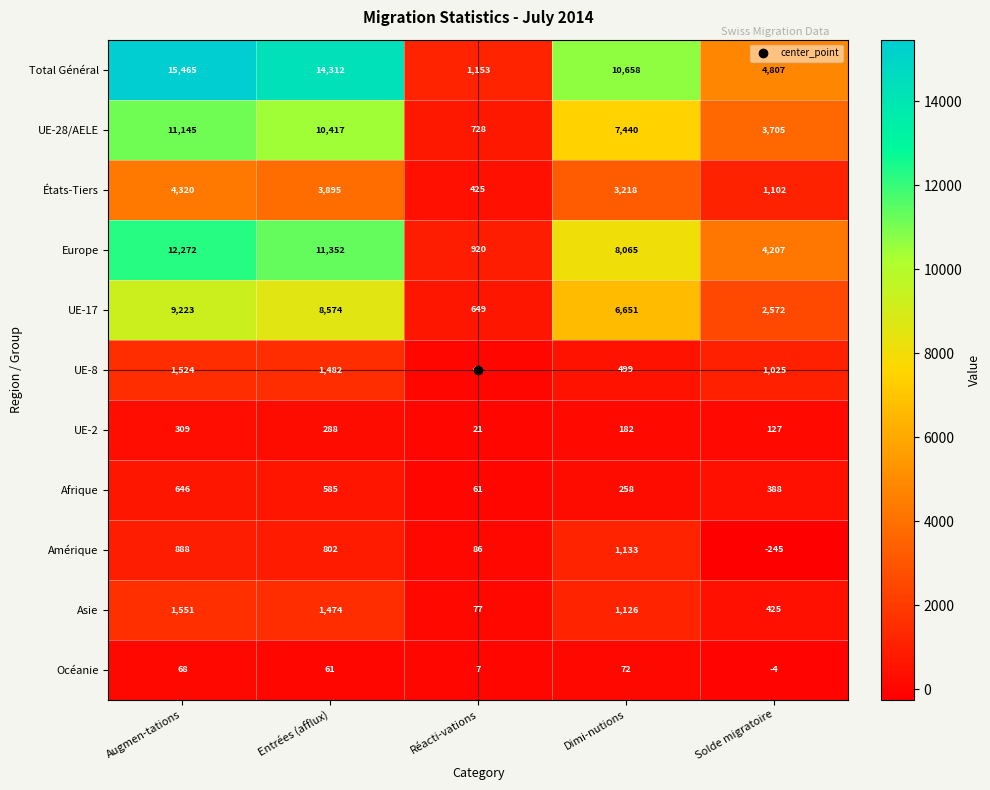

The Total Général series shows 1153 at Réacti-vations. True or false?

True